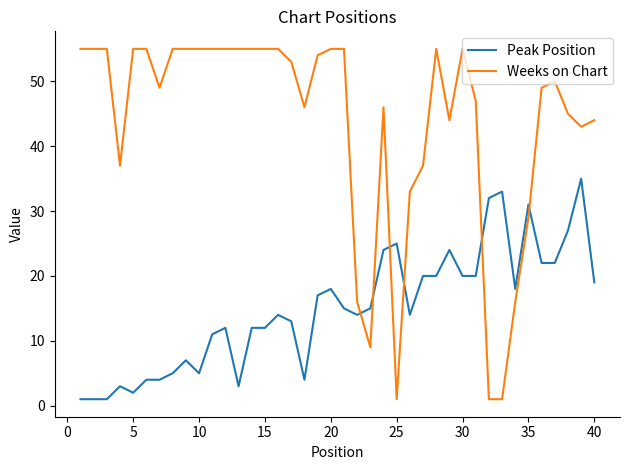

What is the smallest value displayed?

1